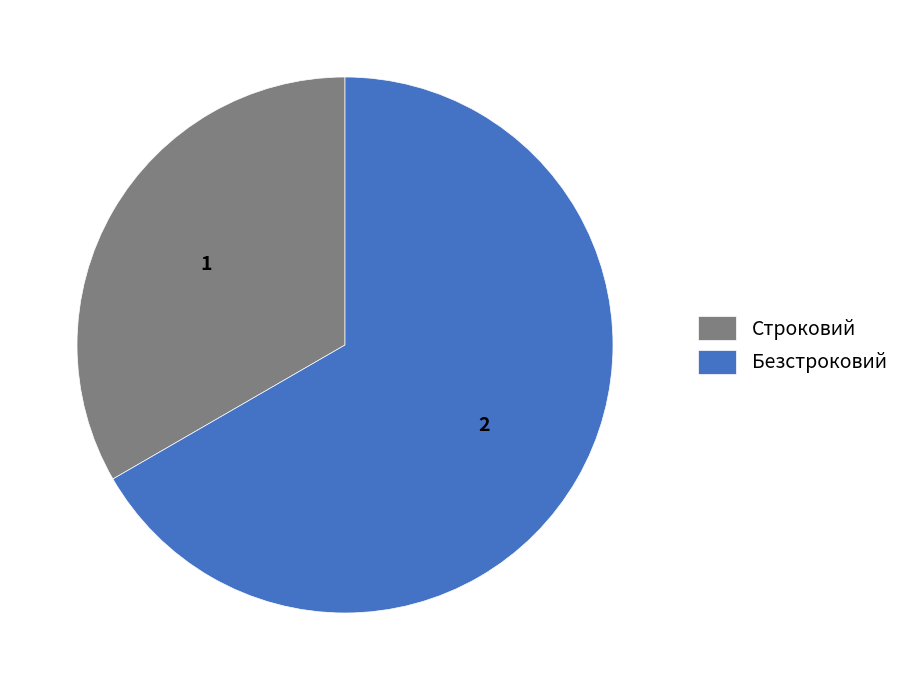

Count the number of slices in the pie.

2